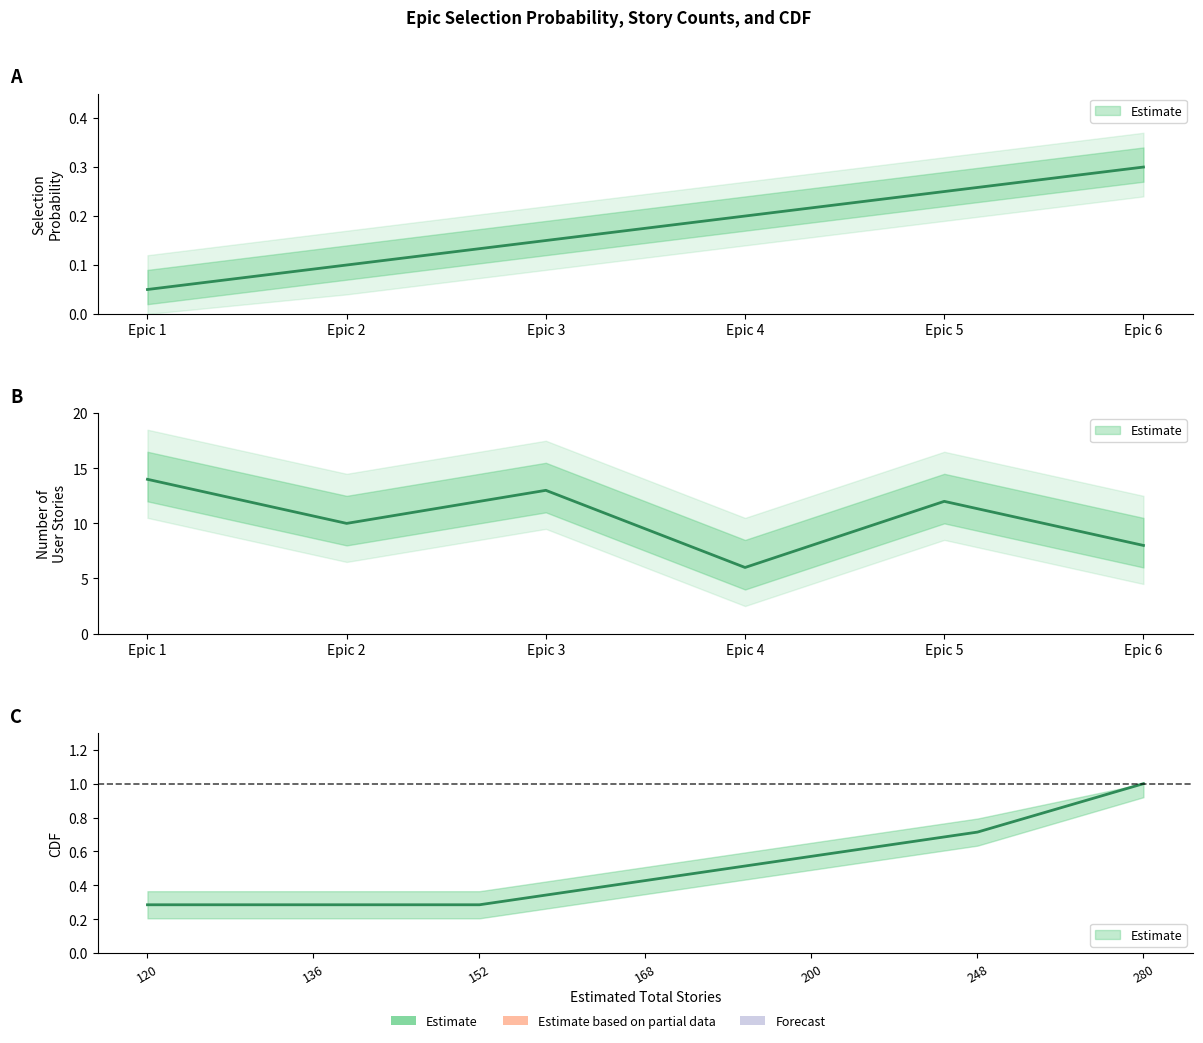

List the labels in order of value, largest first.

Epic 6, Epic 5, Epic 4, Epic 3, Epic 2, Epic 1